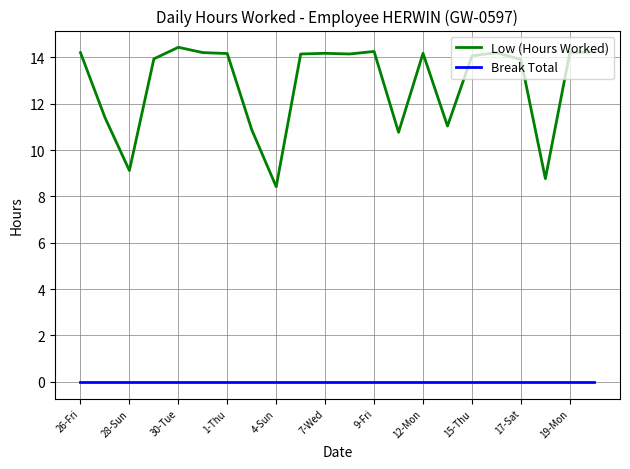

Which series has the widest spread of values?

Low (Hours Worked)